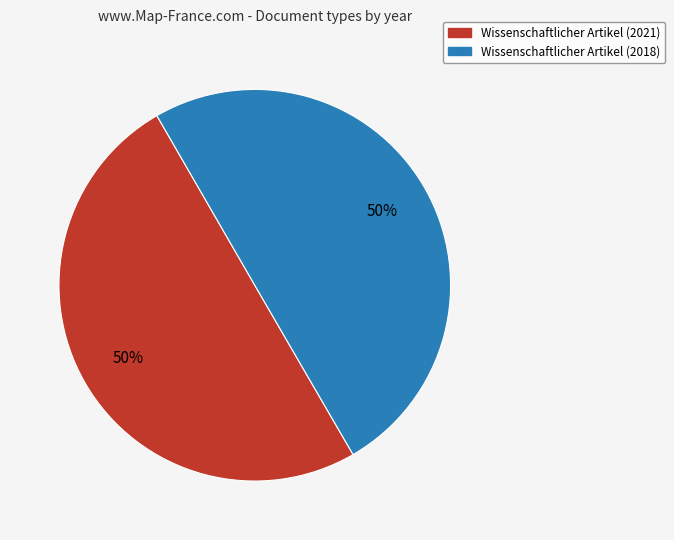

To the nearest percent, what percentage of the pie is Wissenschaftlicher Artikel (2018)?

50%